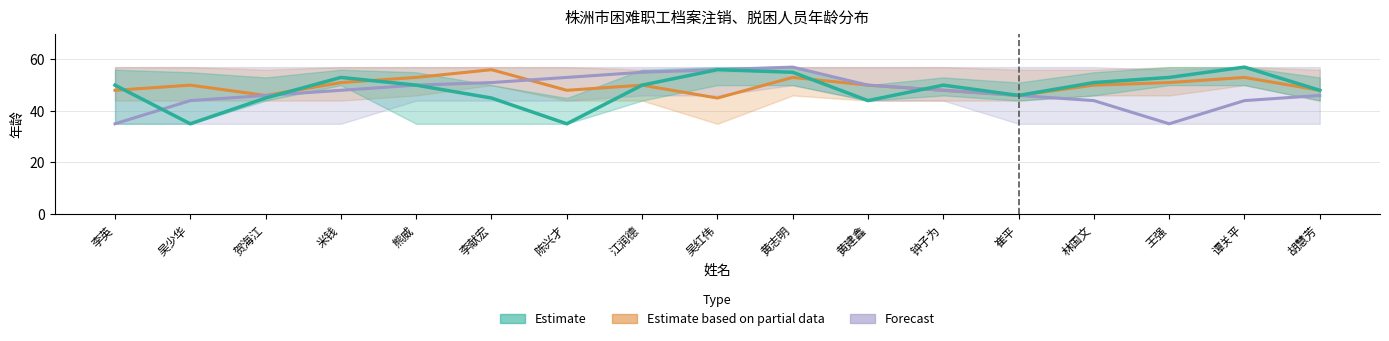

True or false: Estimate has a value of 50 at 江润德.

True